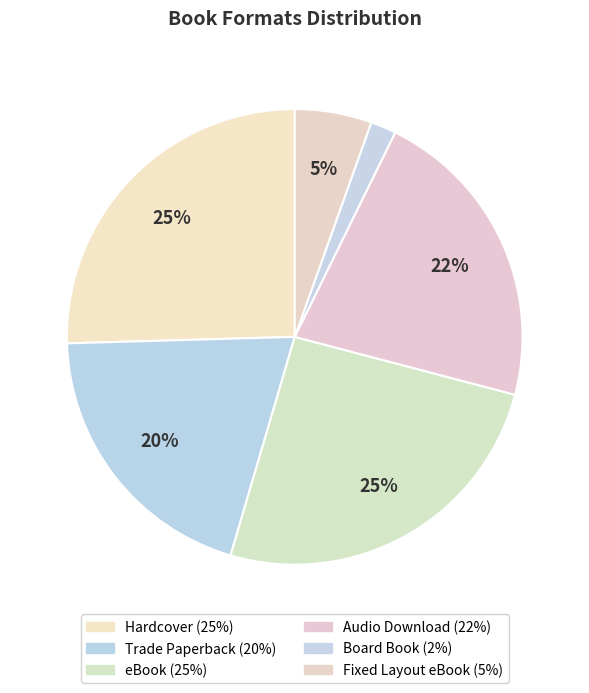

The Fixed Layout eBook slice represents 5% of the pie. True or false?

True